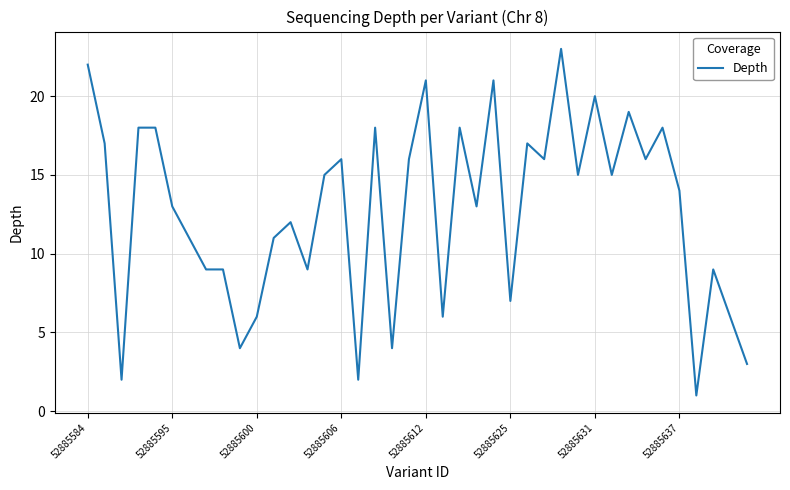

True or false: there are more than 2 points higher than both neighbors.

True